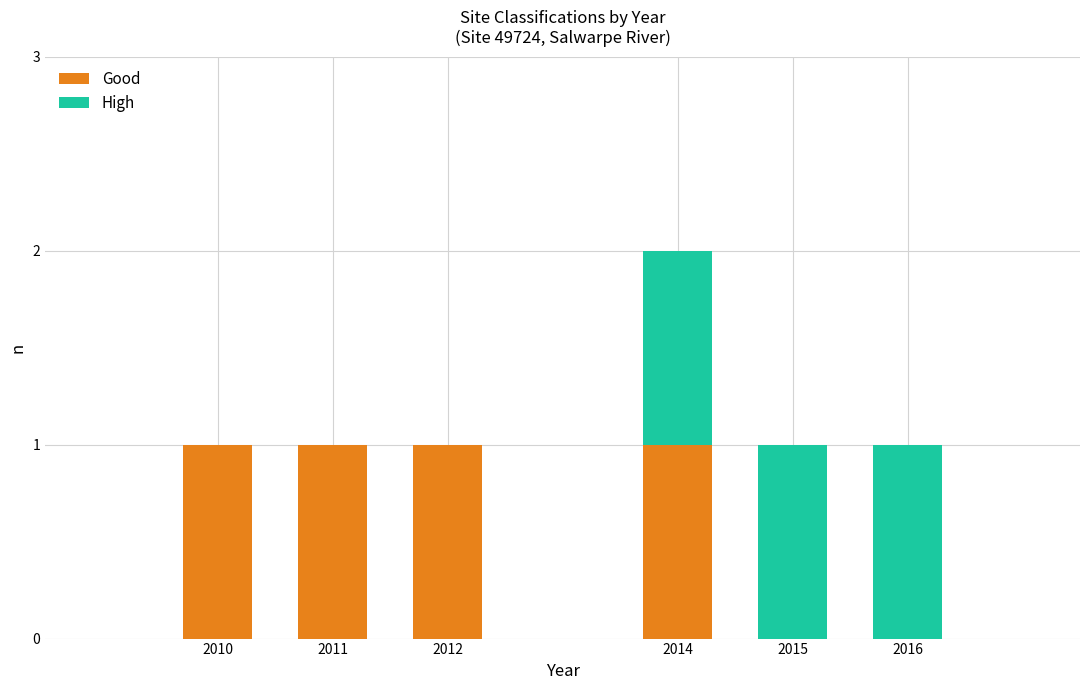

At which category is the sum across all series the highest?

2014